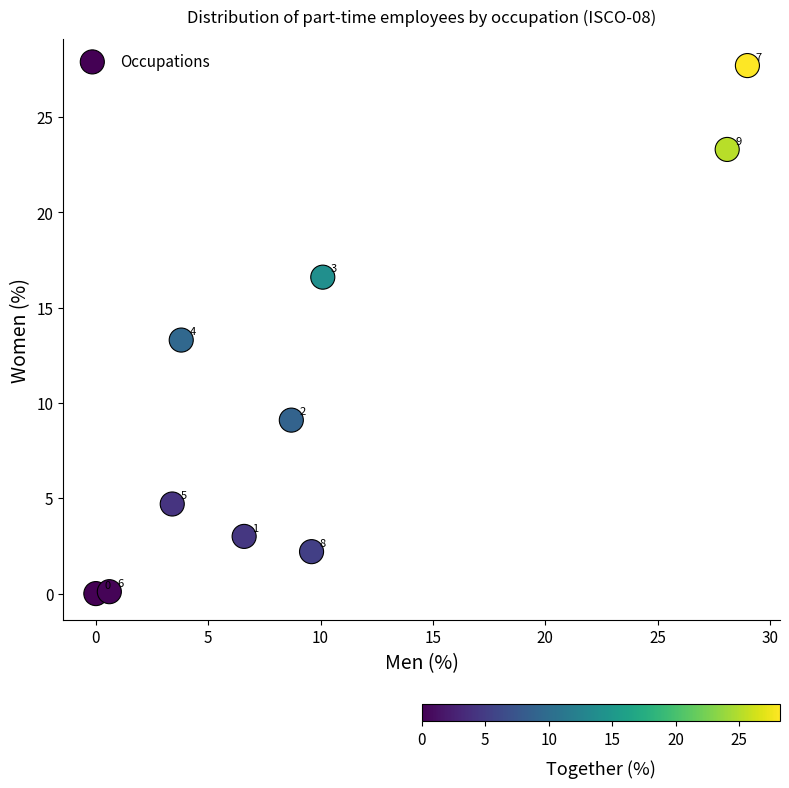

What Y value in the scatter plot is closest to 13?

13.3